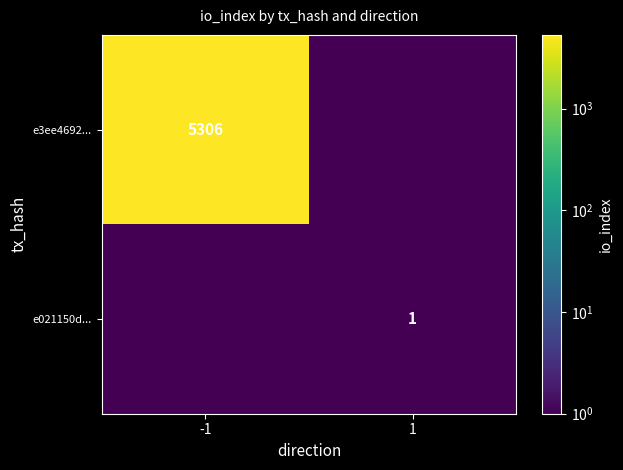

Is it true that e3ee4692... equals 3540.6 at -1?

False